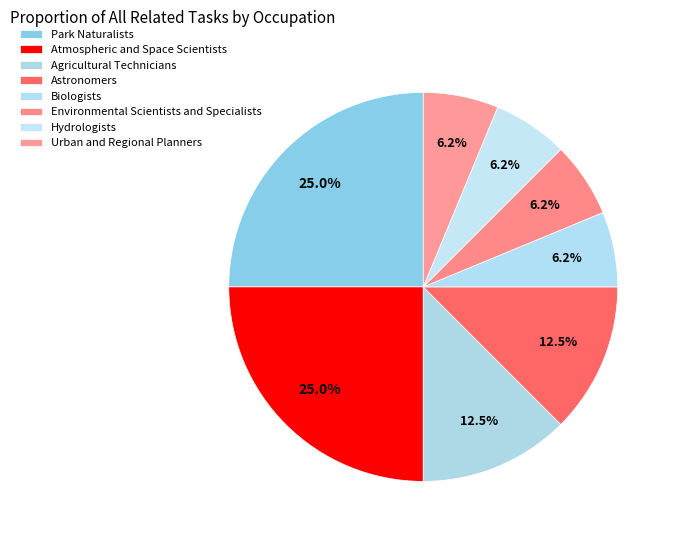

What is the largest slice in the pie chart?

Park Naturalists